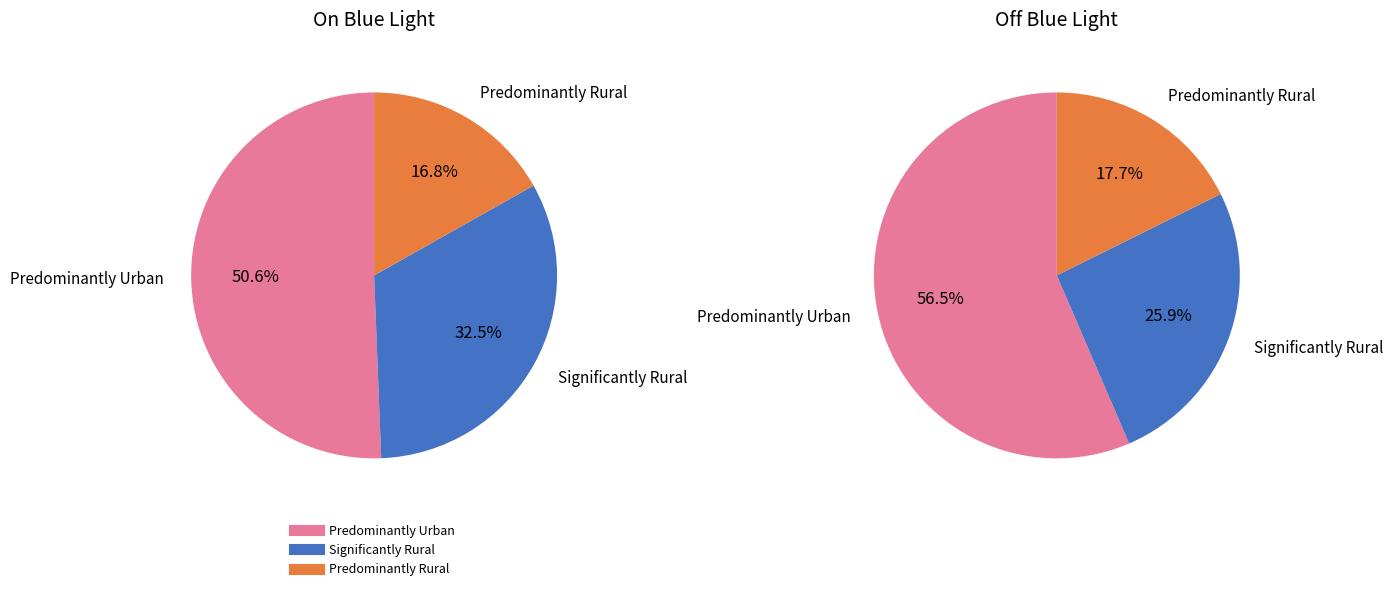

Is the sum of Predominantly Urban and Predominantly Rural greater than half?

Yes